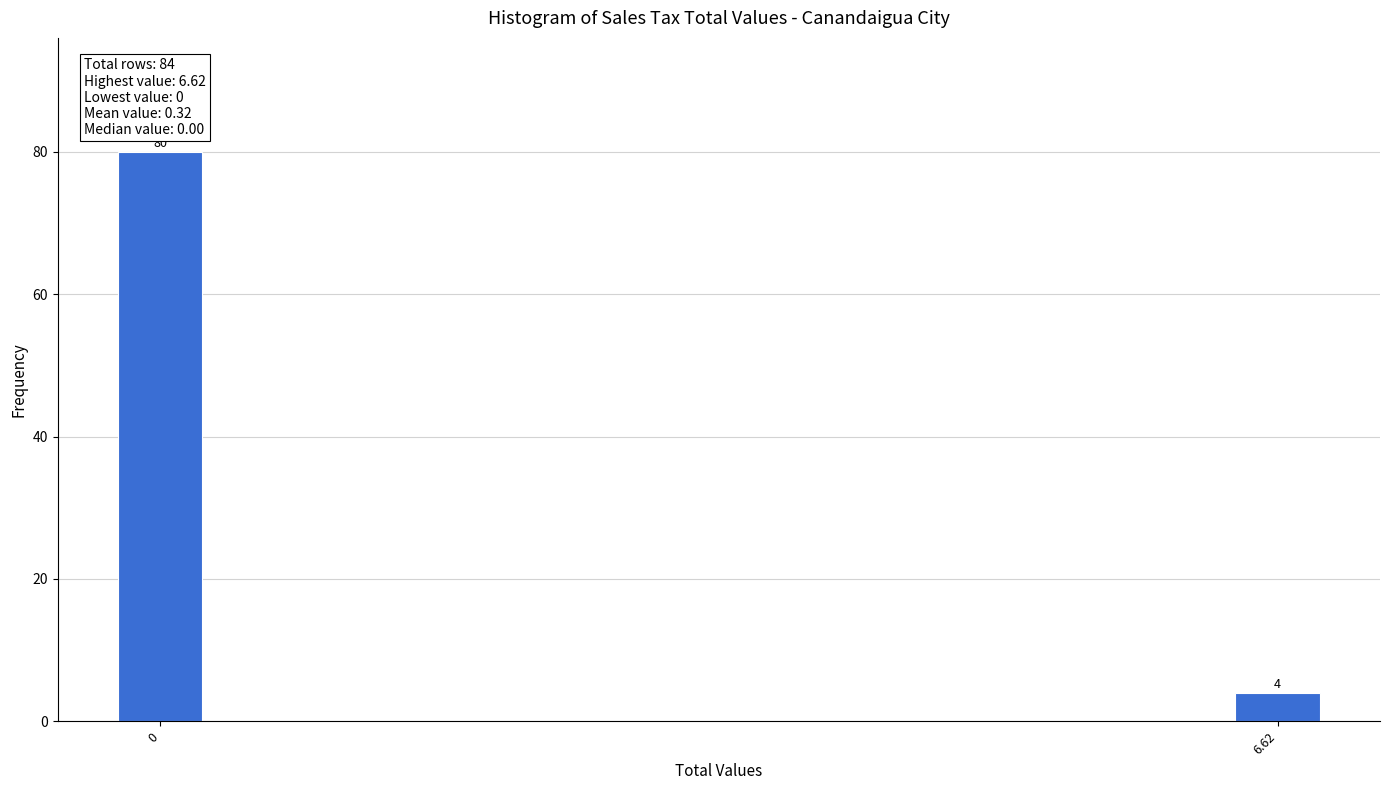

Reading left to right, what are all the values shown in this chart?

80	4